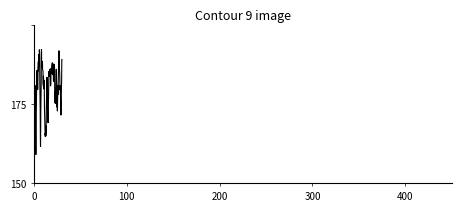

True or false: there are more than 1 points higher than both neighbors.

True